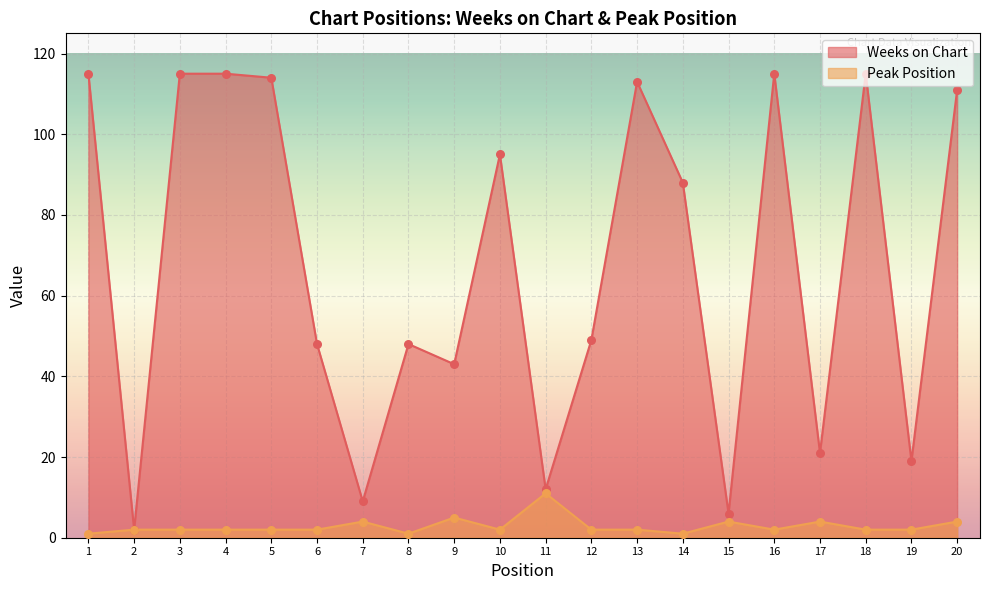

What are all the series names shown in the legend?

Weeks on Chart, Peak Position